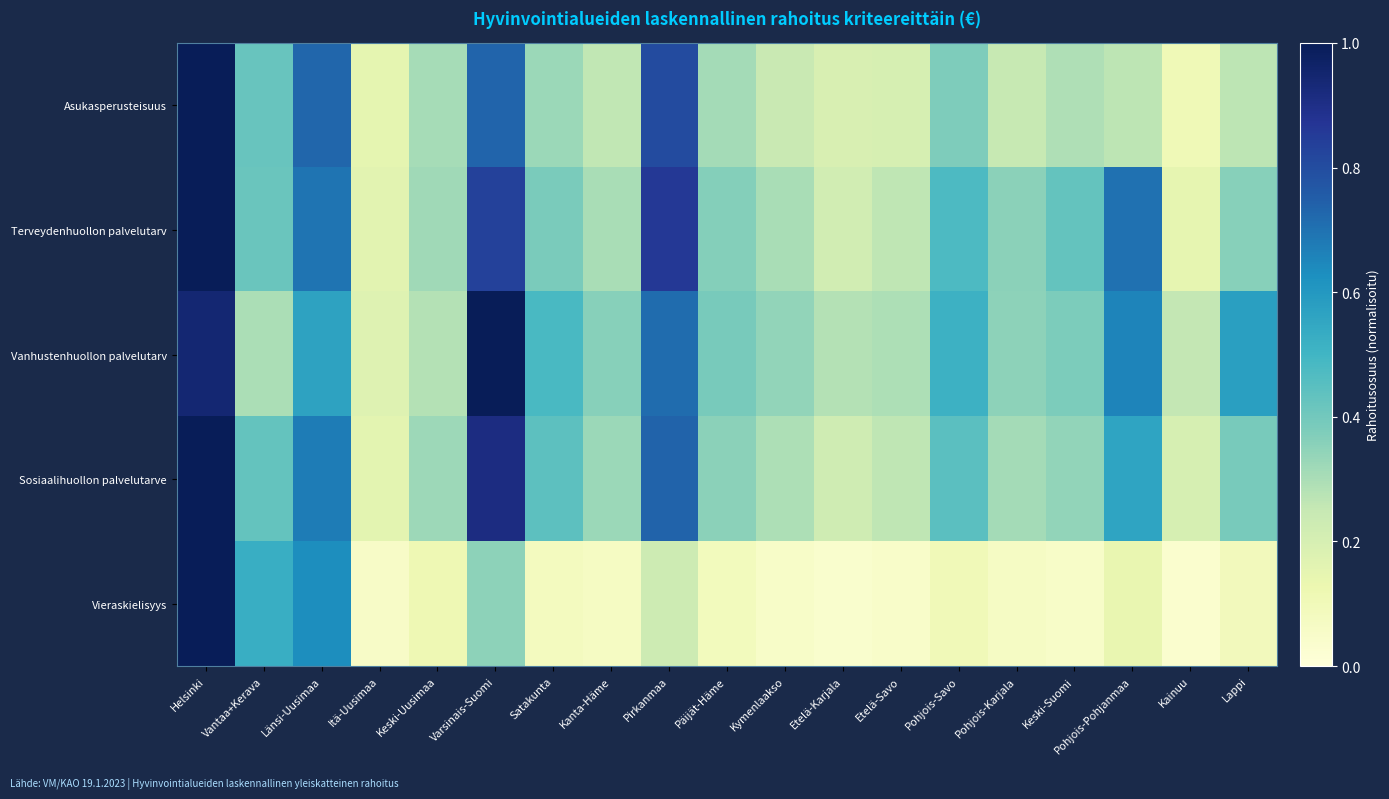

List the series in order of their peak value, highest first.

Asukasperusteisuus, Terveydenhuollon palvelutarv, Vanhustenhuollon palvelutarv, Sosiaalihuollon palvelutarve, Vieraskielisyys